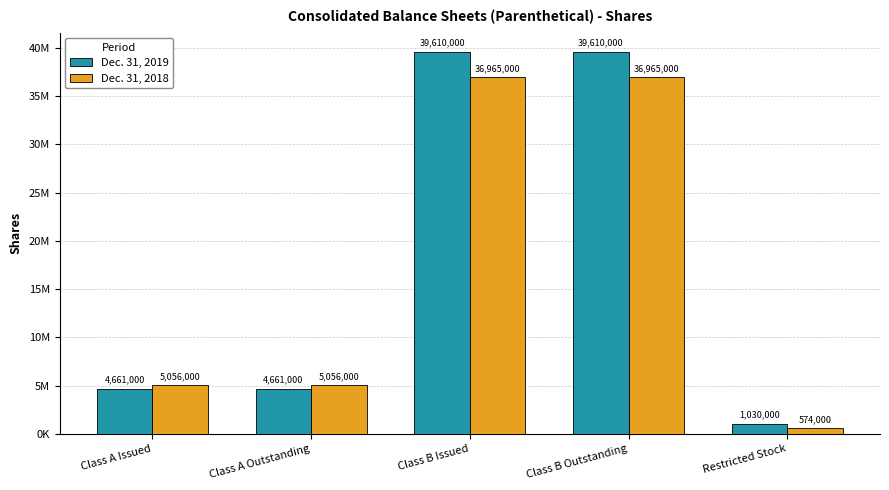

Reading left to right, extract all data points from this chart.

Dec. 31, 2019: Class A Issued=4661000	Class A Outstanding=4661000	Class B Issued=39610000	Class B Outstanding=39610000	Restricted Stock=1030000
Dec. 31, 2018: Class A Issued=5056000	Class A Outstanding=5056000	Class B Issued=36965000	Class B Outstanding=36965000	Restricted Stock=574000